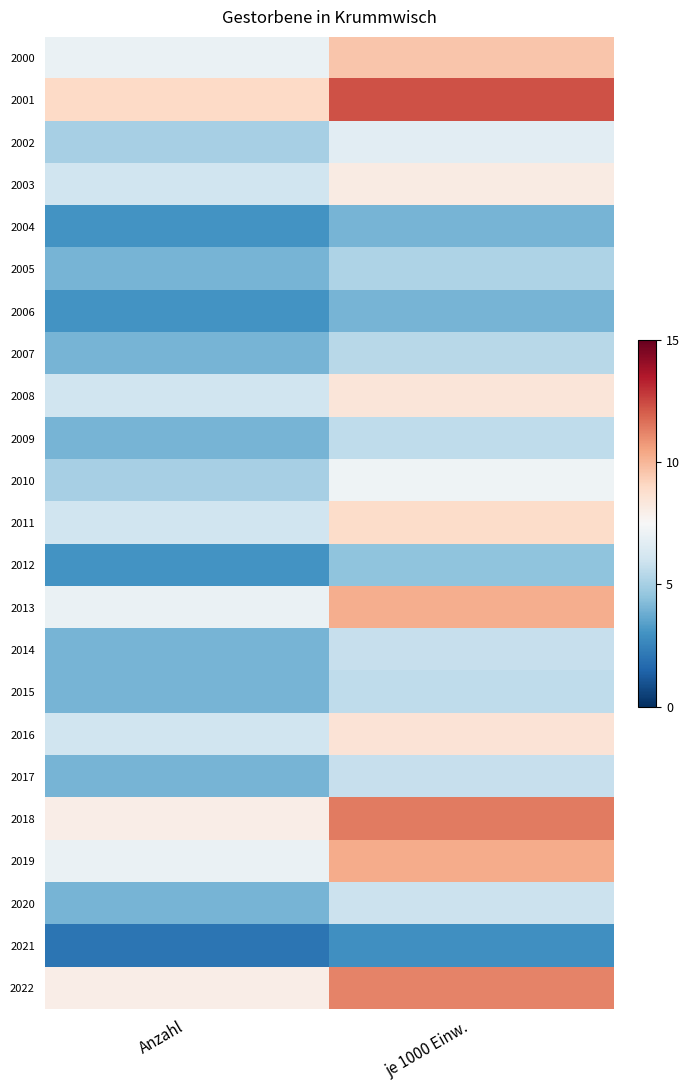

Between Anzahl and je 1000 Einw., which is larger?

je 1000 Einw.